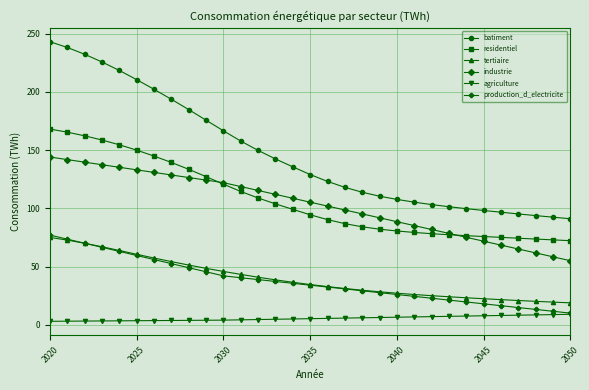

What is the greatest value displayed?

243.0